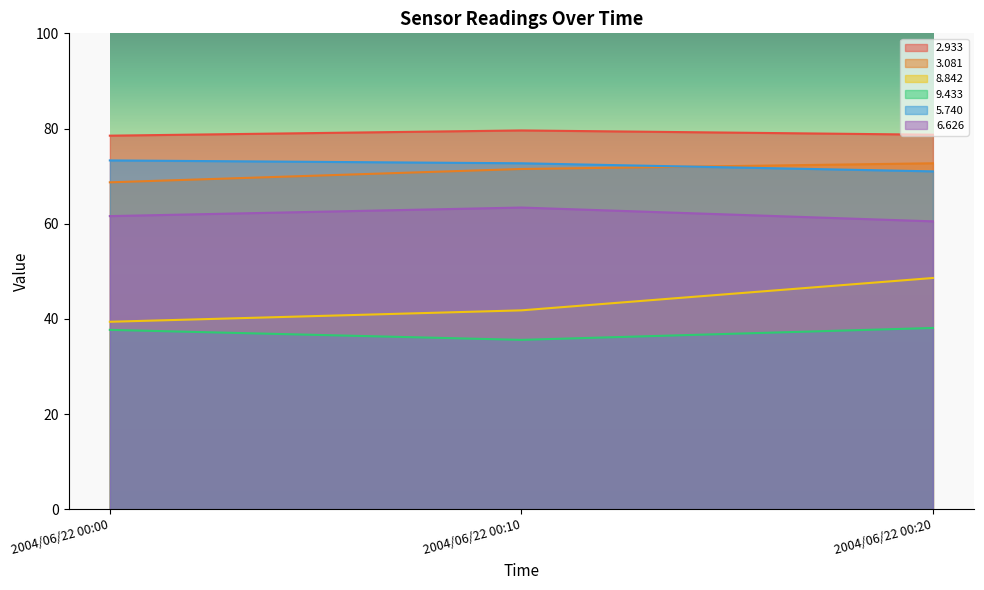

The   9.433 series shows 14.2 at 2004/06/22 00:10. True or false?

False